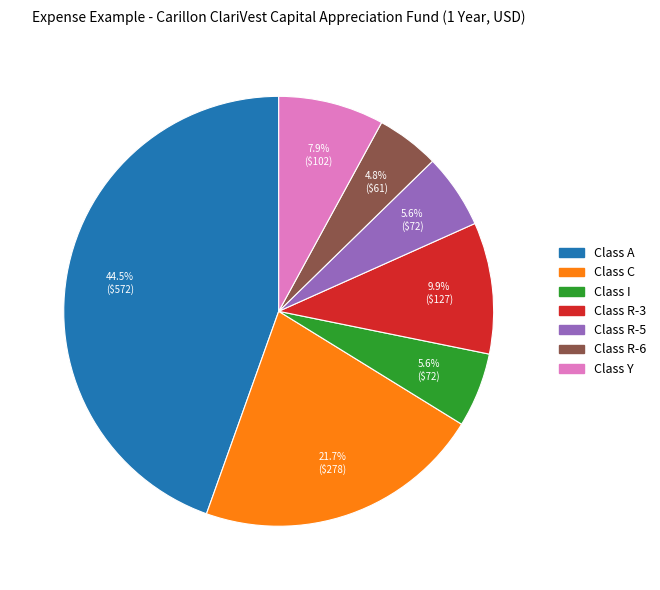

Which category has the biggest portion of the pie?

Class A